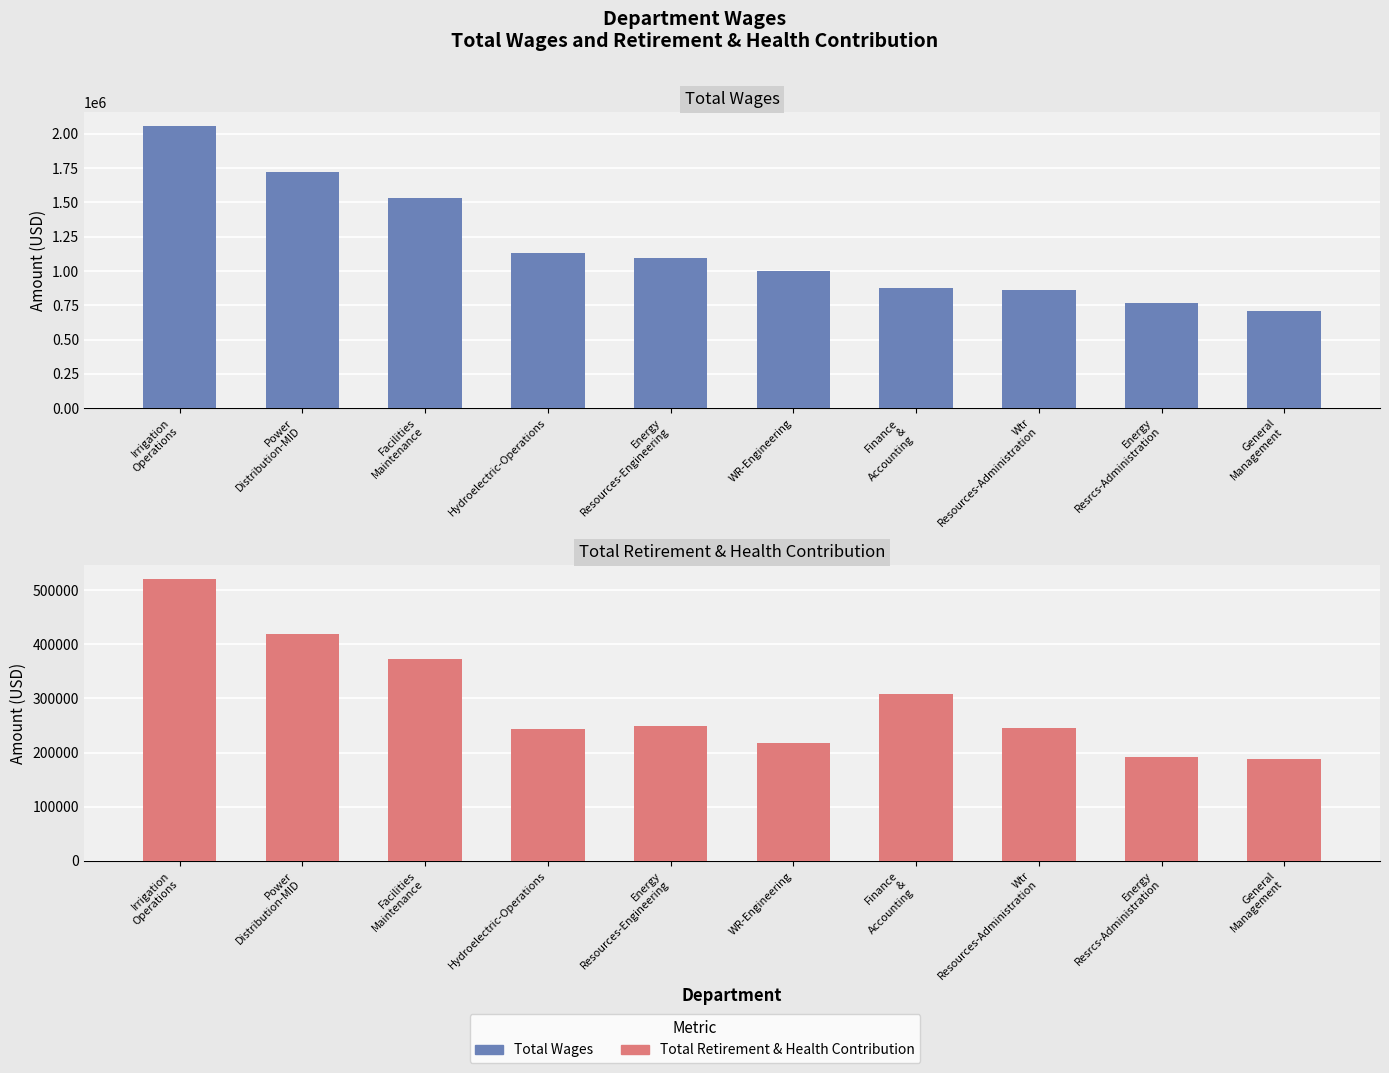

How many bars are there in total?

20